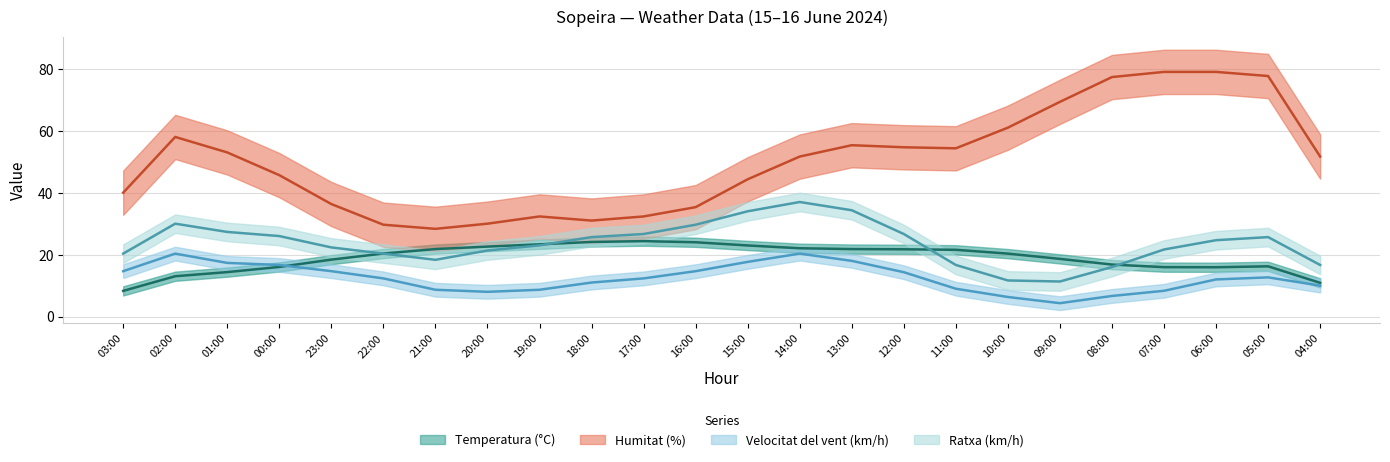

True or false: Velocitat del vent (km/h) has a value of 4.2 at 00:00.

False